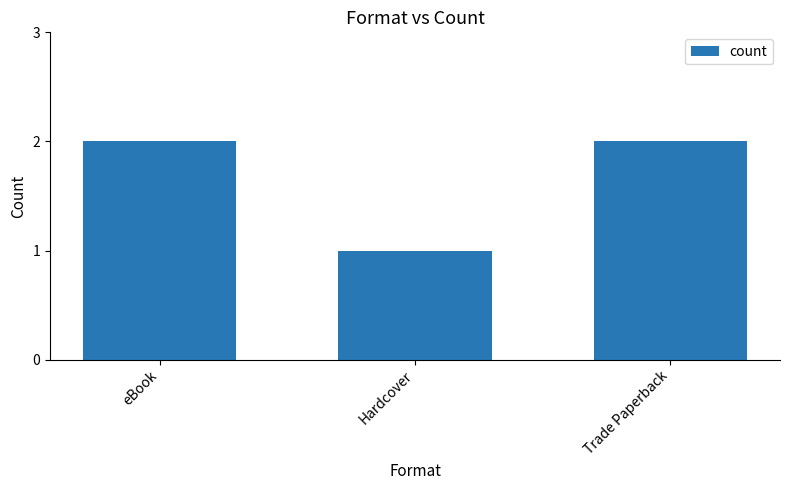

What is the label of the 1st bar from the left?

eBook